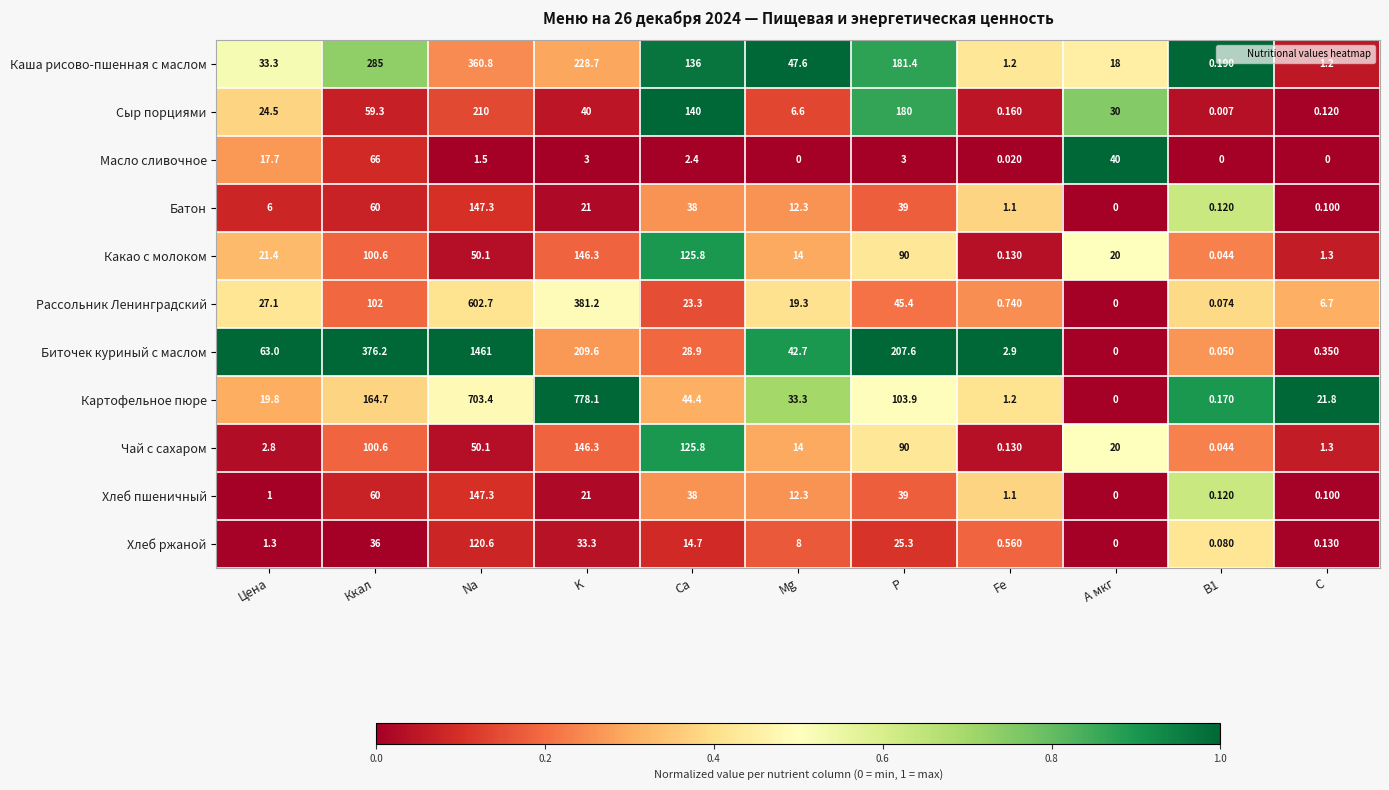

Is the value of Биточек куриный с маслом at P greater than the value of Масло сливочное at P?

Yes